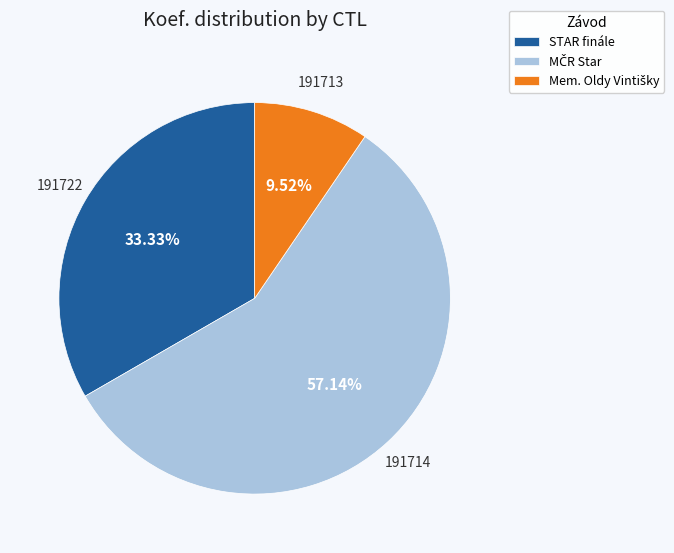

Is STAR finále the majority of the pie?

No